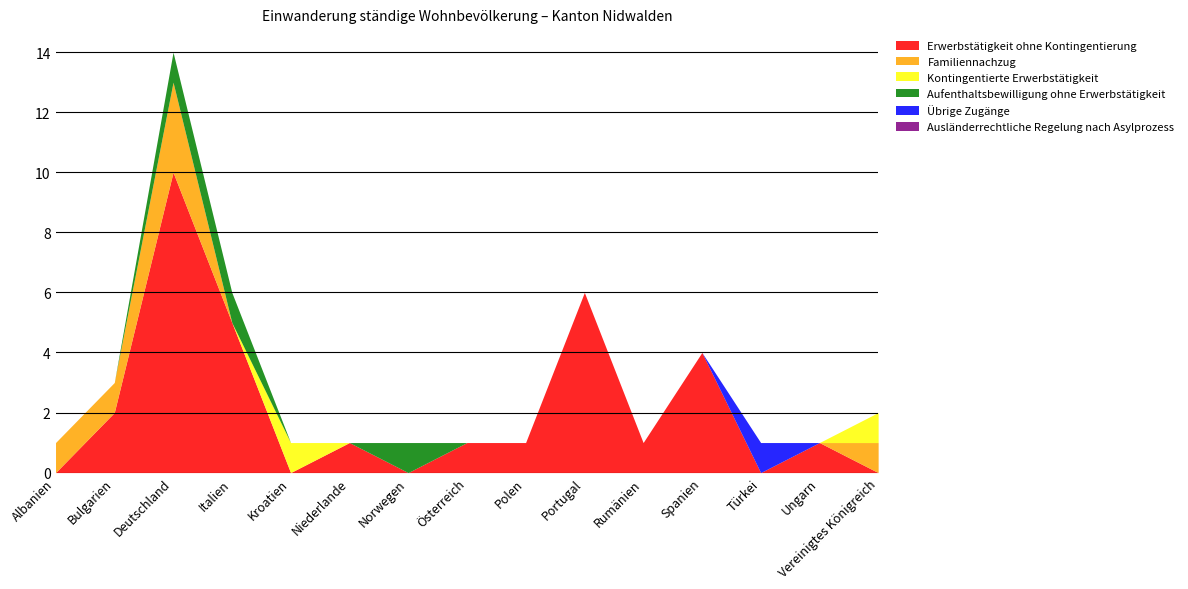

Rank the categories by Familiennachzug value from highest to lowest.

Deutschland, Albanien, Bulgarien, Vereinigtes Königreich, Italien, Kroatien, Niederlande, Norwegen, Österreich, Polen, Portugal, Rumänien, Spanien, Türkei, Ungarn